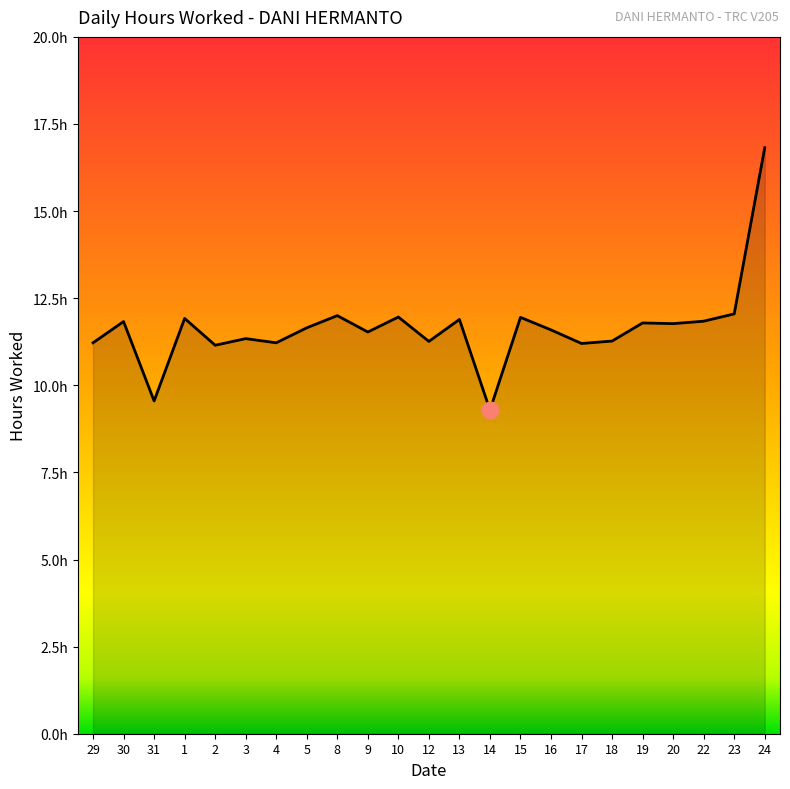

Does the chart have visible grid lines?

No